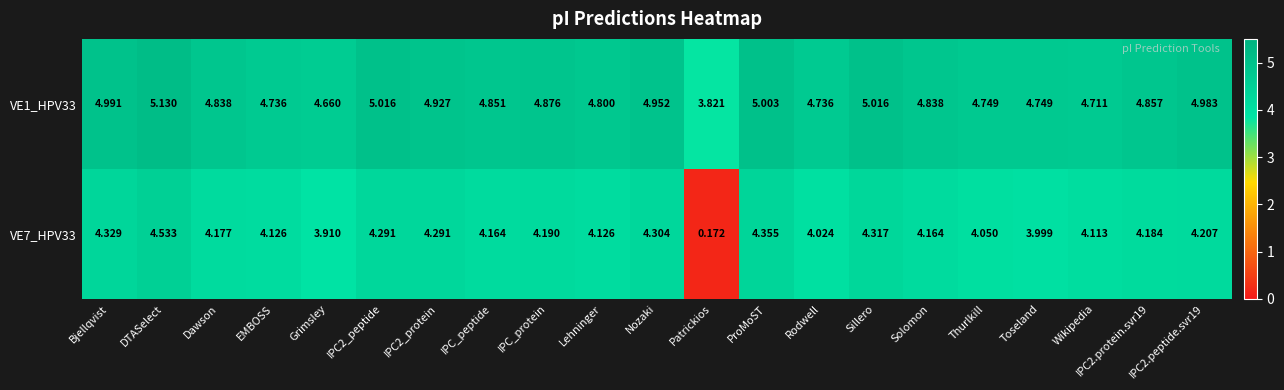

What is the total value across all series at IPC2_protein?

9.2